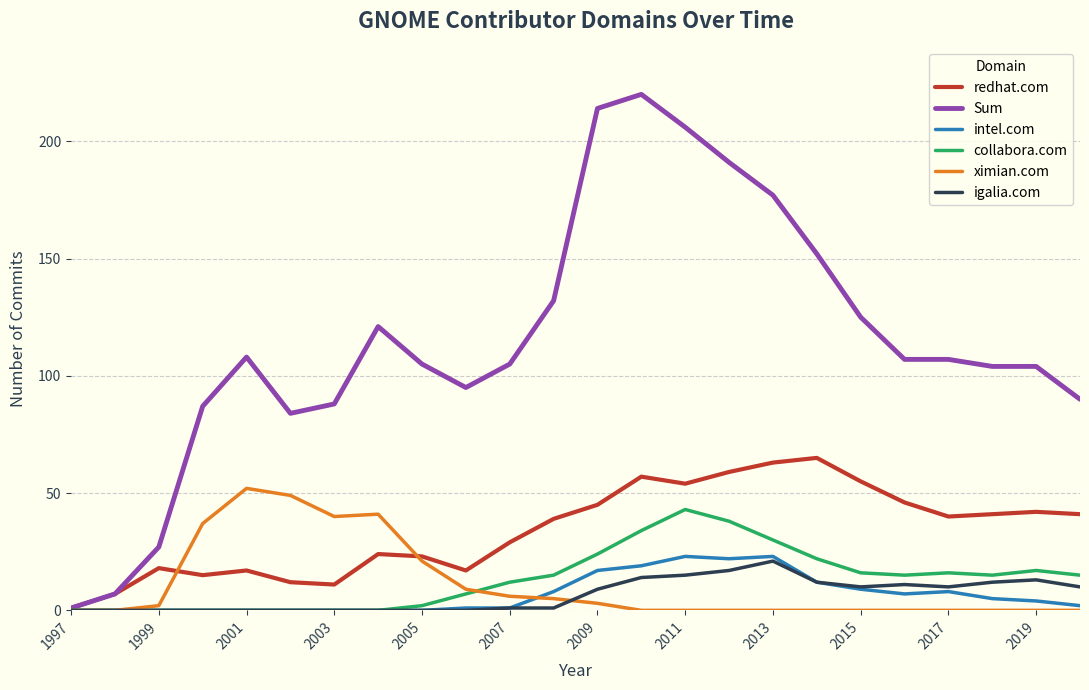

What is the maximum value for collabora.com?

43